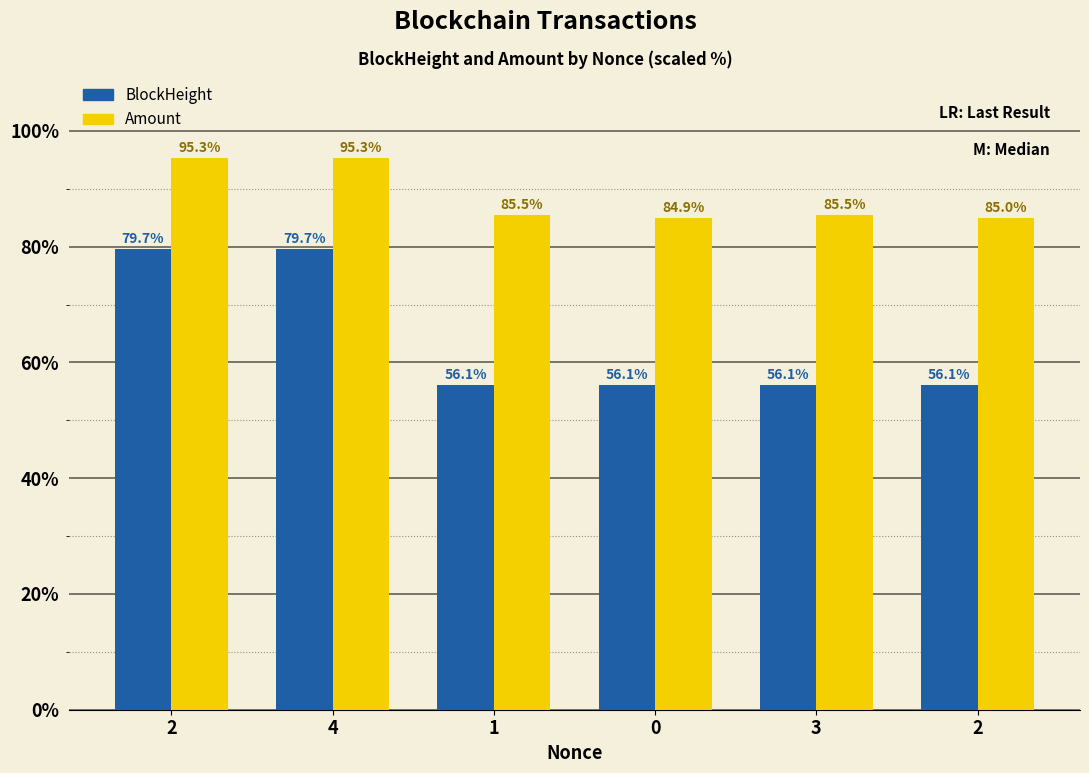

Are the bars horizontal?

No